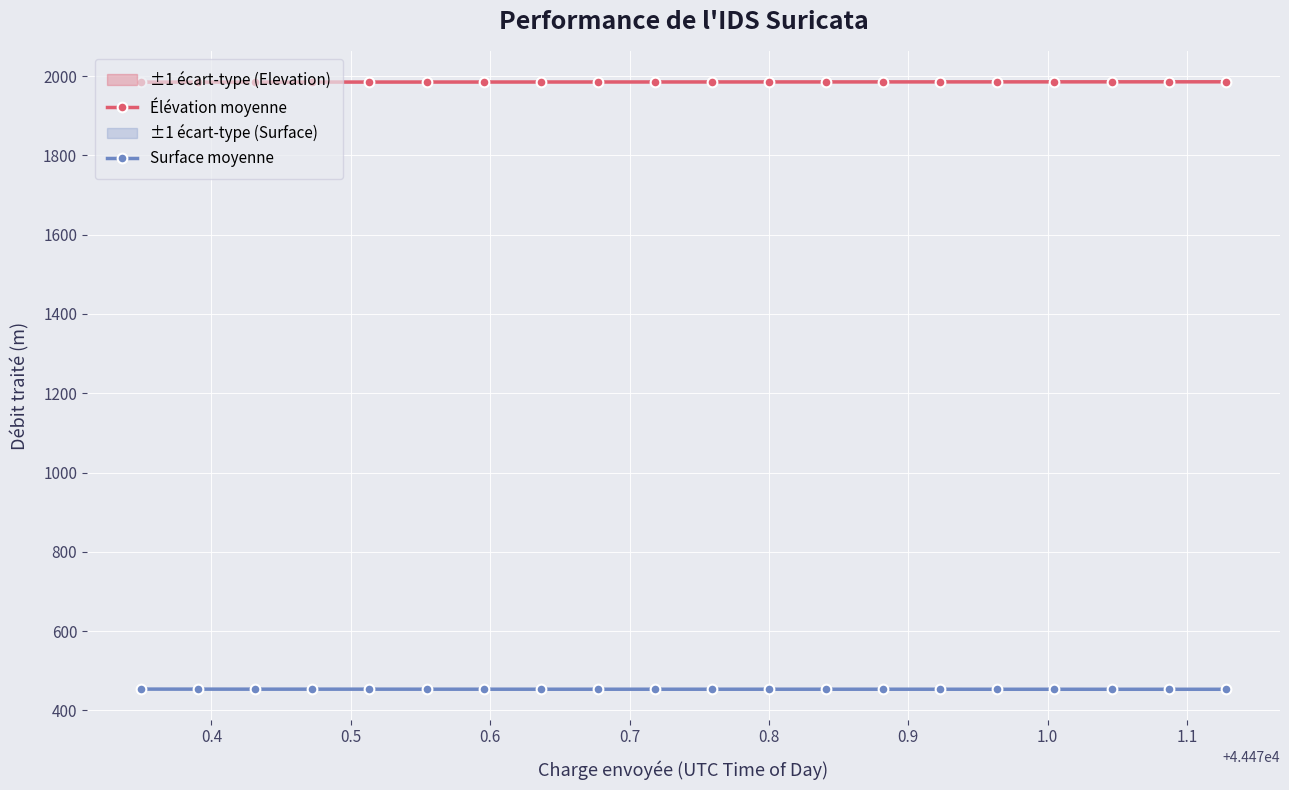

What is the lowest value of the Élévation moyenne series?

1984.8